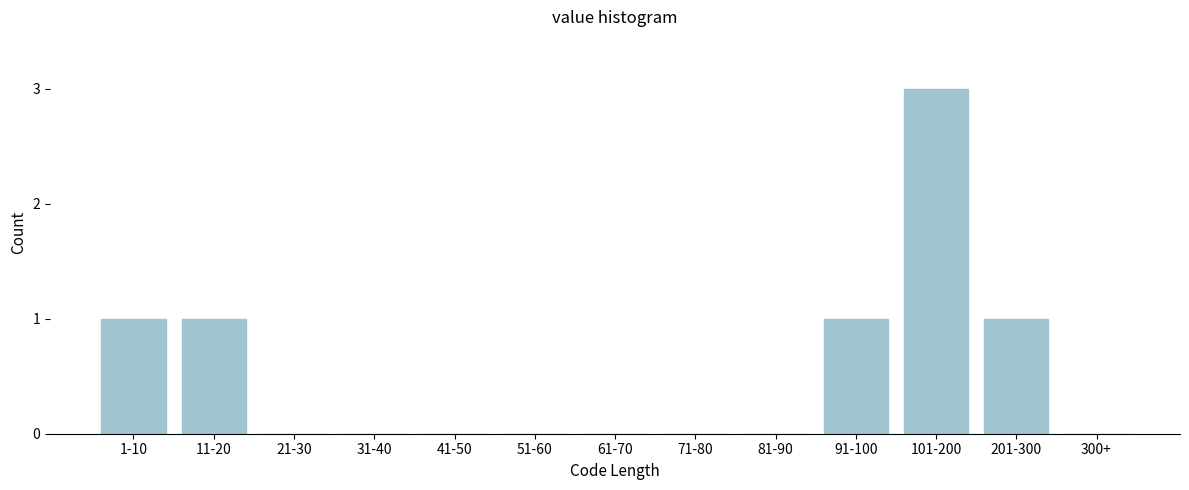

Reading left to right, transcribe all the data shown in this chart.

1-10=1	11-20=1	21-30=0	31-40=0	41-50=0	51-60=0	61-70=0	71-80=0	81-90=0	91-100=1	101-200=3	201-300=1	300+=0